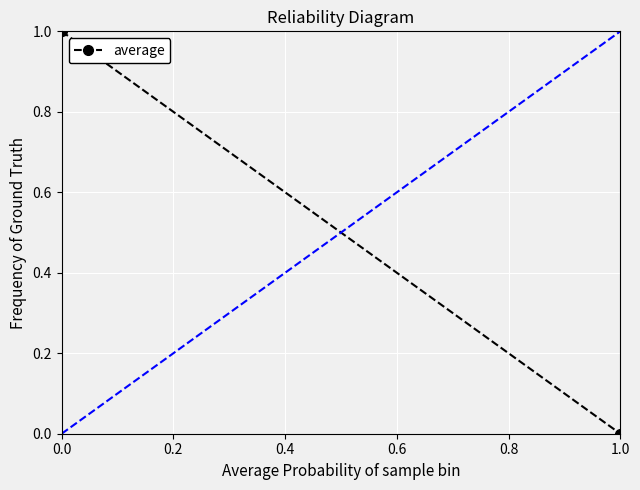

Is it true that the value at 0.0 is 1?

True